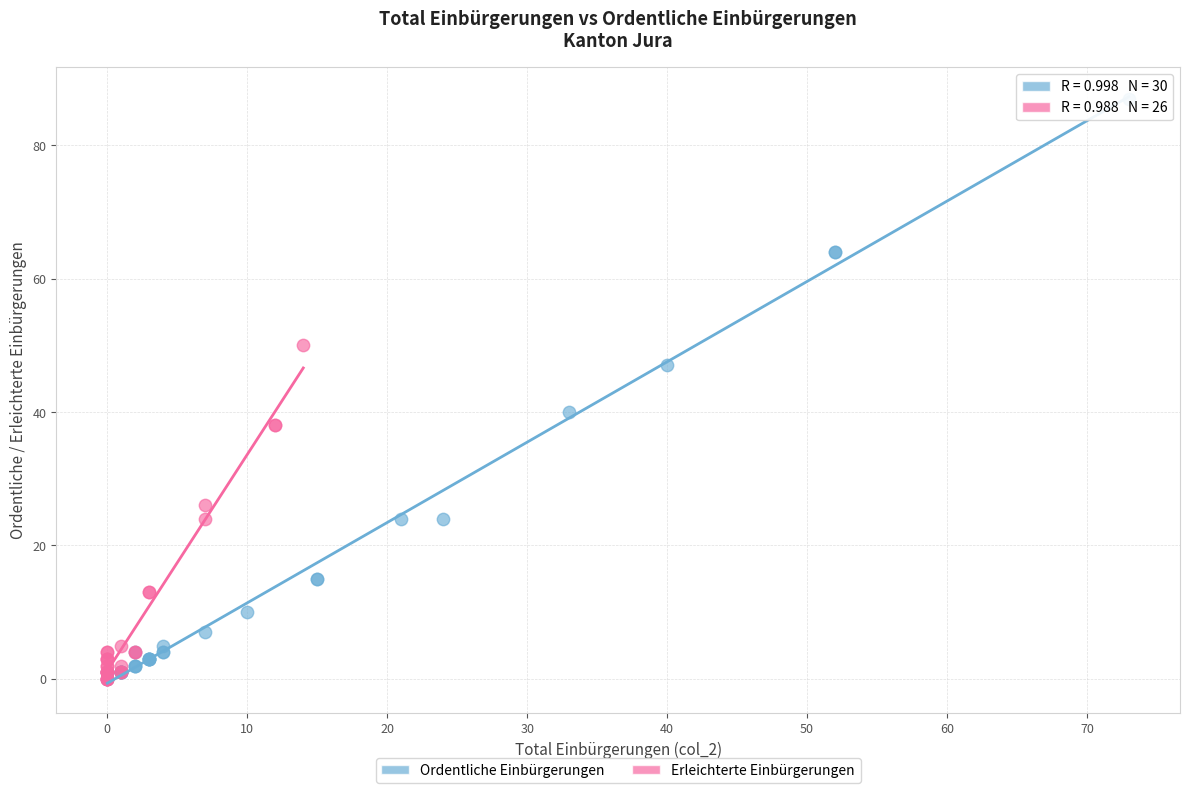

Which series has the largest Y range (max minus min)?

Ordentliche Einbürgerungen